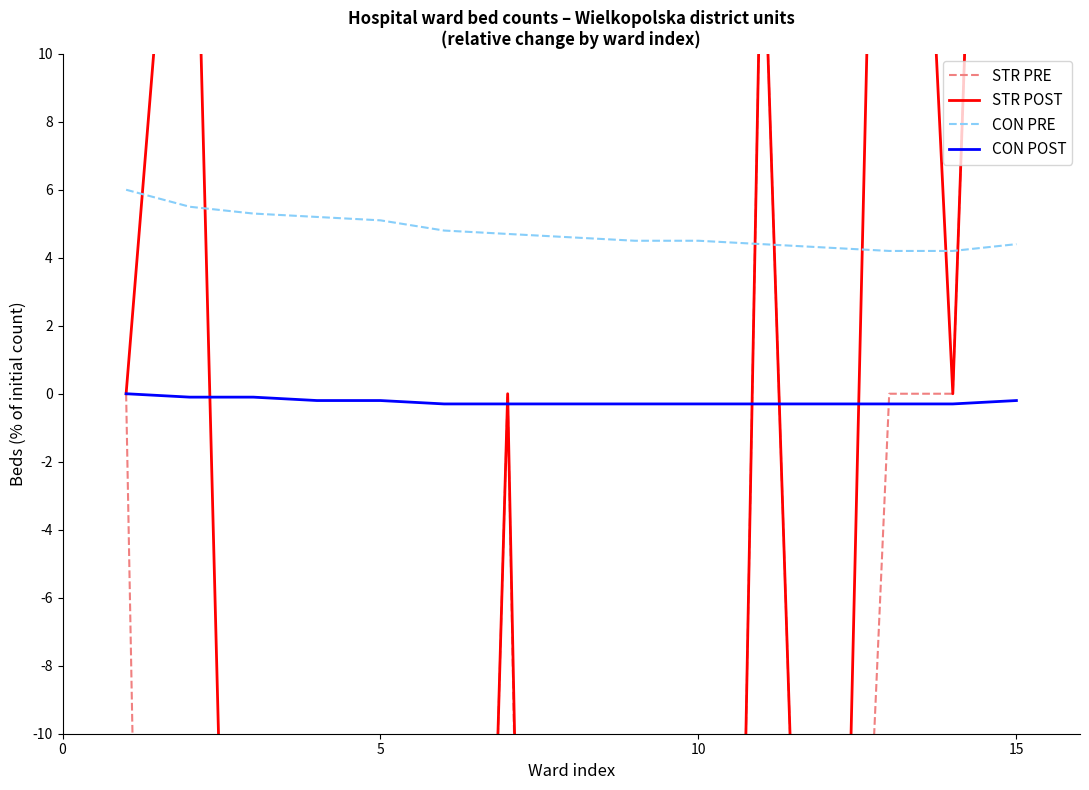

What is the minimum value for CON PRE?

4.2